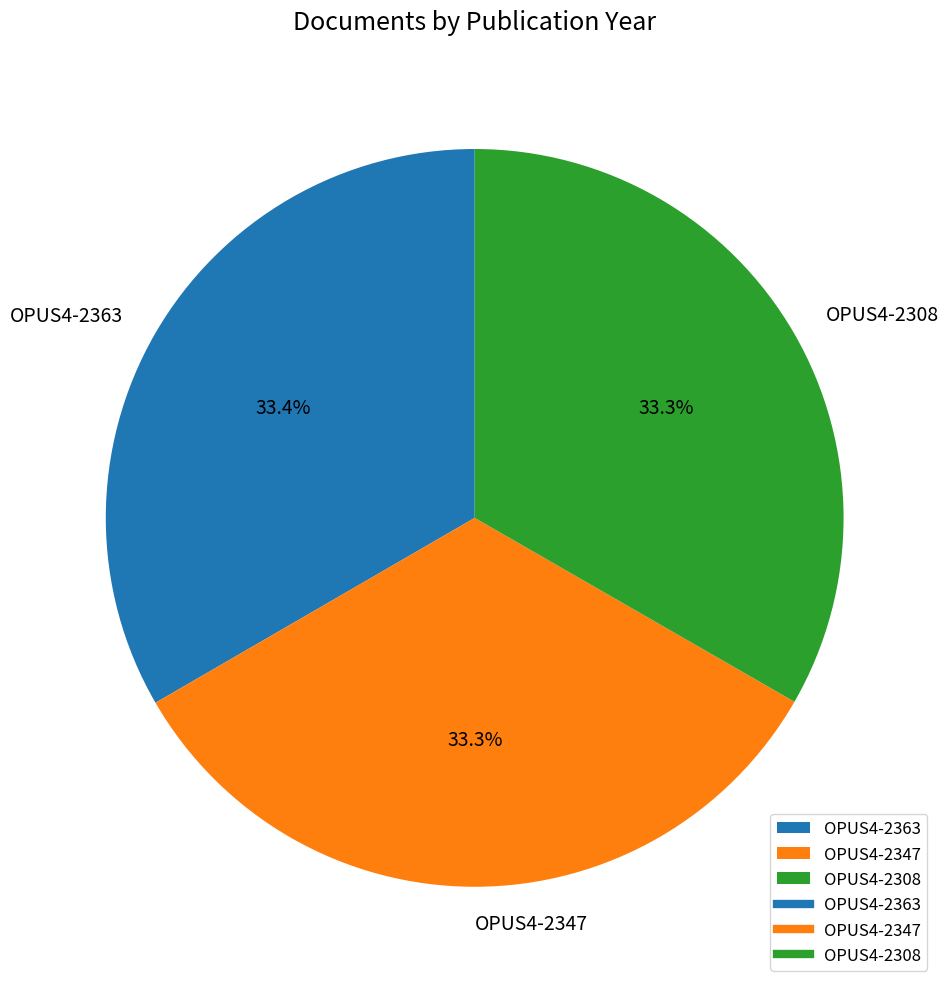

How many slices are in this pie chart?

3